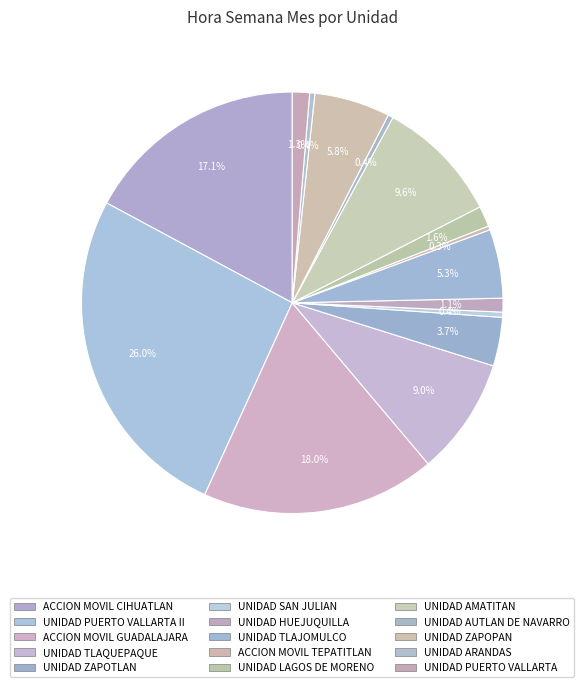

Do UNIDAD HUEJUQUILLA and UNIDAD ZAPOTLAN together represent more than half of the pie?

No